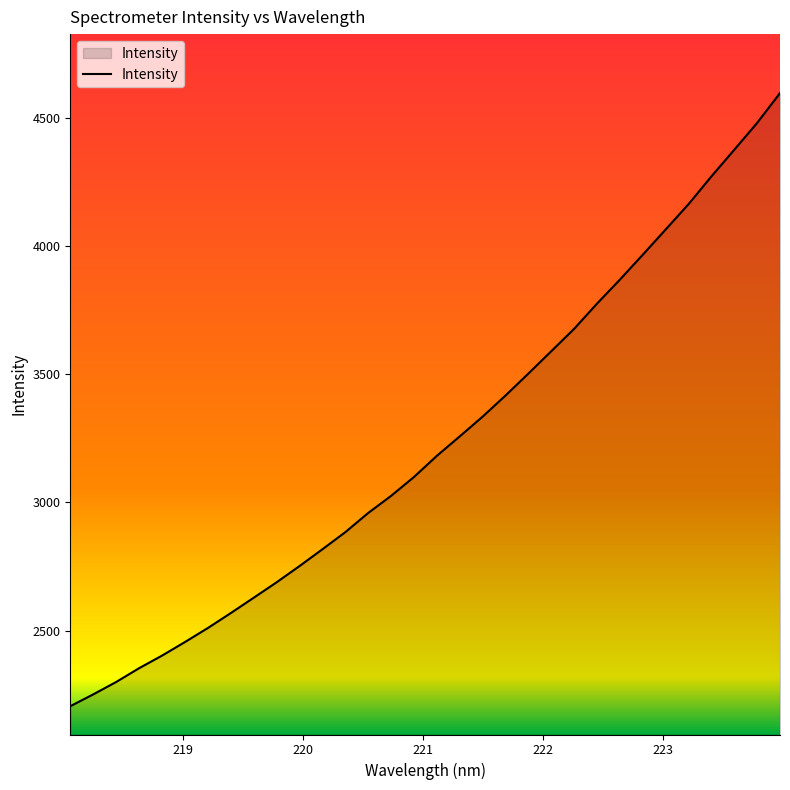

Does the chart display data point markers on the line(s)?

No